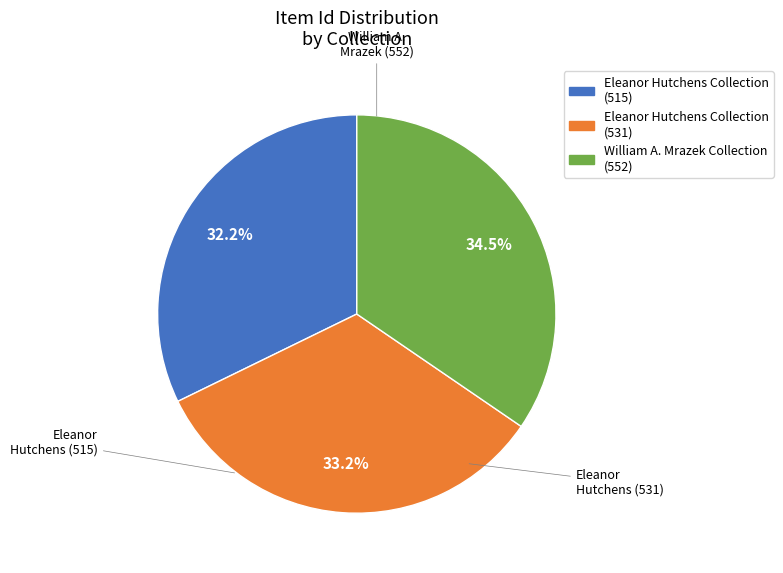

Approximately how many times larger is the value at Eleanor Hutchens Collection (515) compared to William A. Mrazek Collection (552)?

0.9